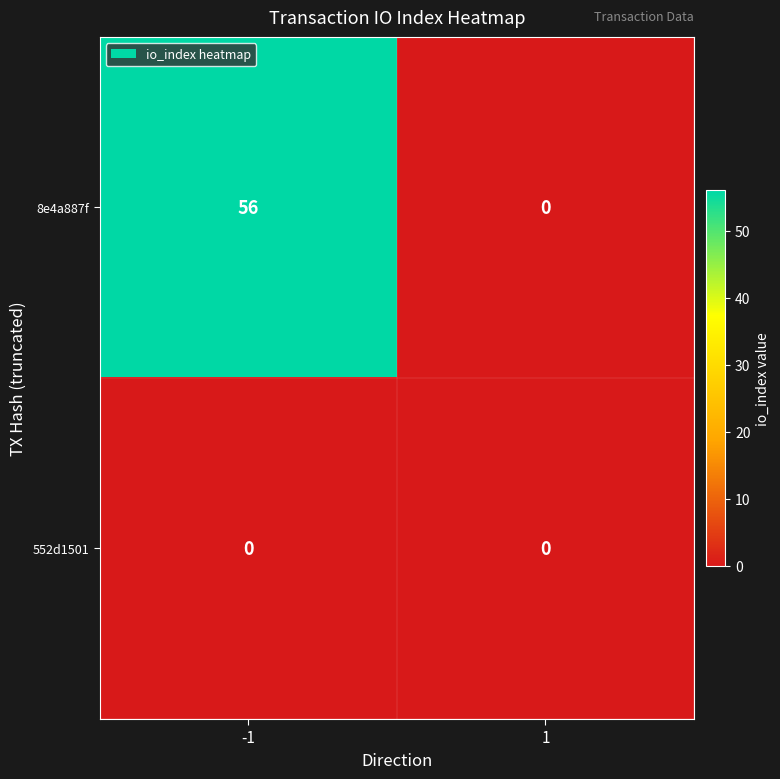

Reading right to left, list all the values displayed in this chart.

8e4a887f: 1=0	-1=56
552d1501: 1=0	-1=0